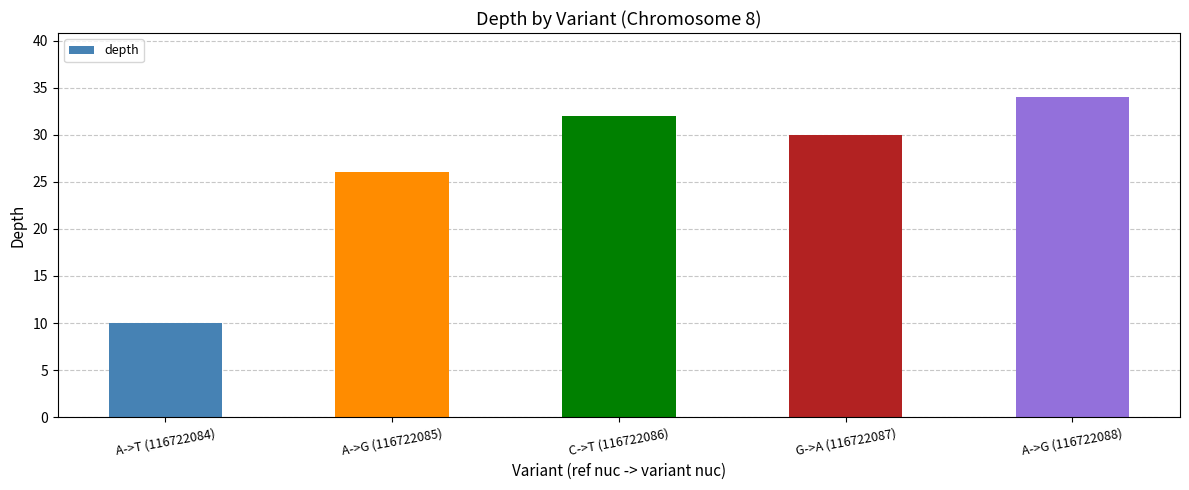

The value at C->T (116722086) is 9. True or false?

False